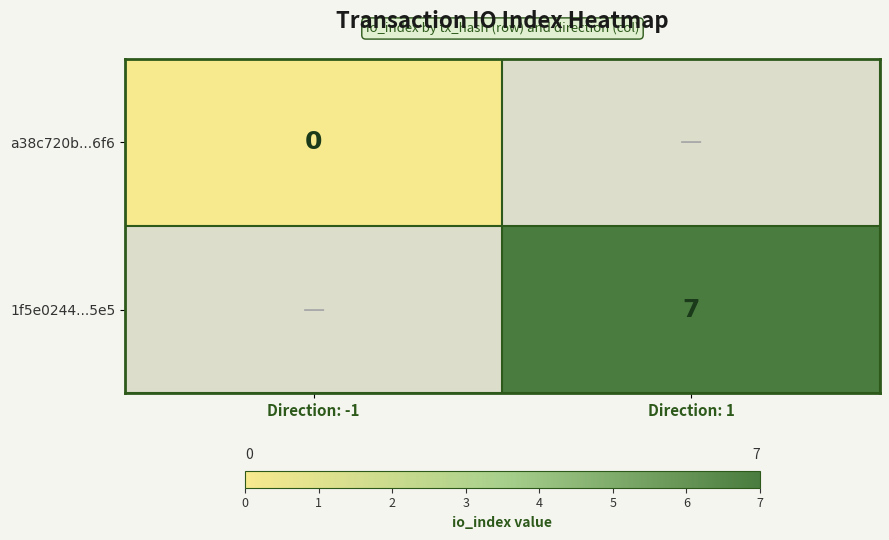

The 1f5e0244...5e5 series shows 12 at Direction: 1. True or false?

False